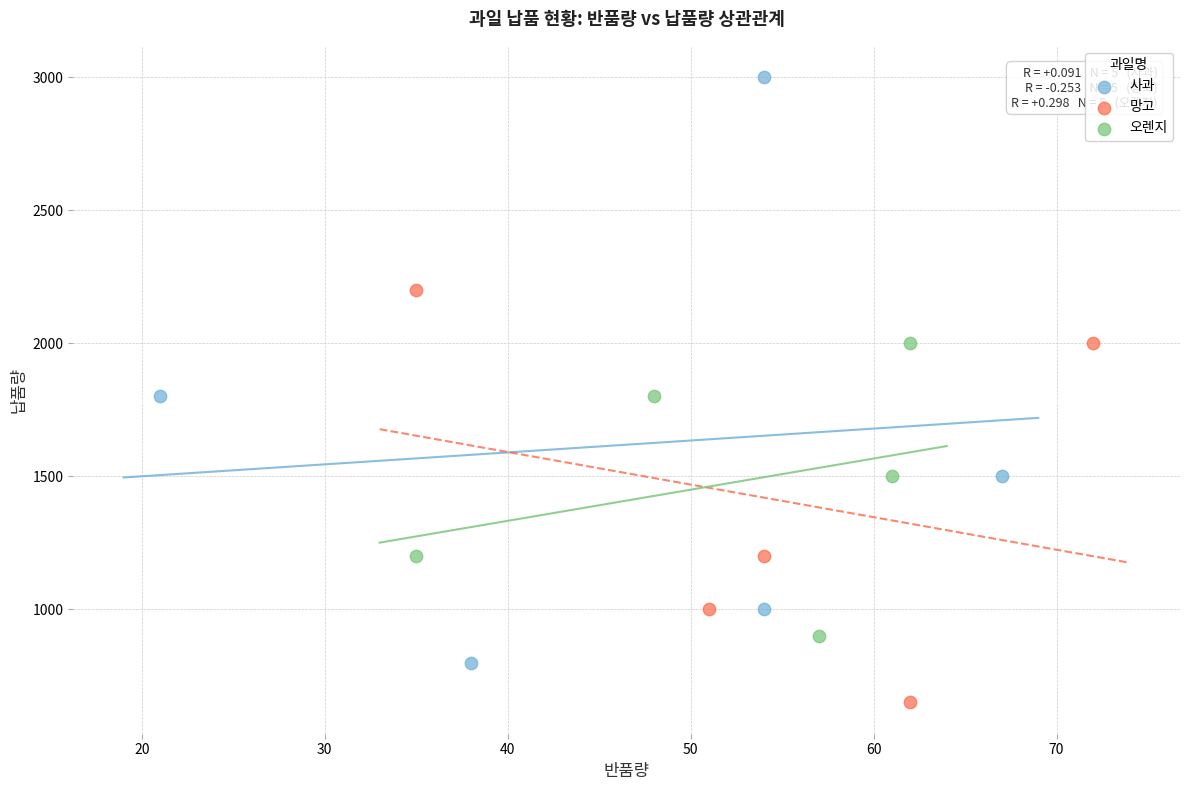

Which series contains the highest Y value?

사과